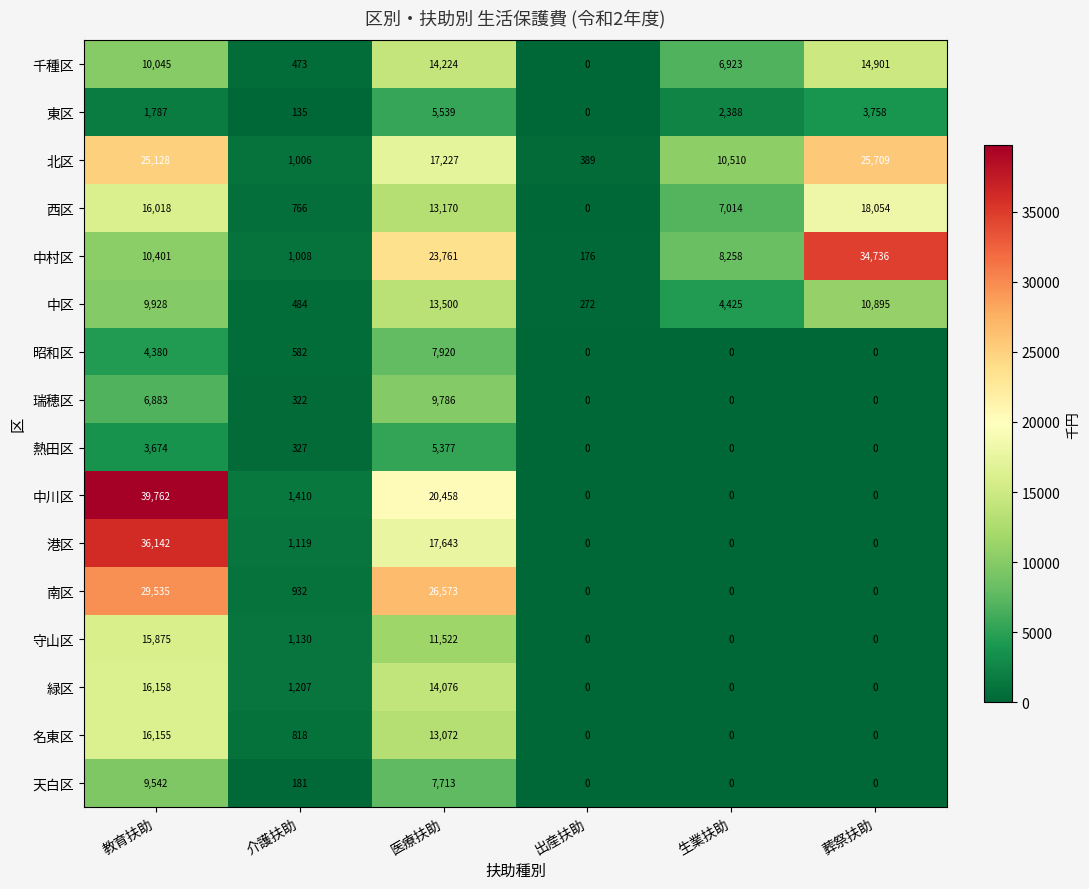

Which series has the largest range (max minus min)?

中川区